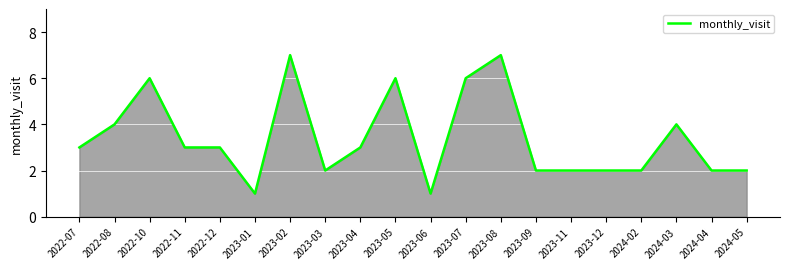

What value does the data have at 2023-03?

2